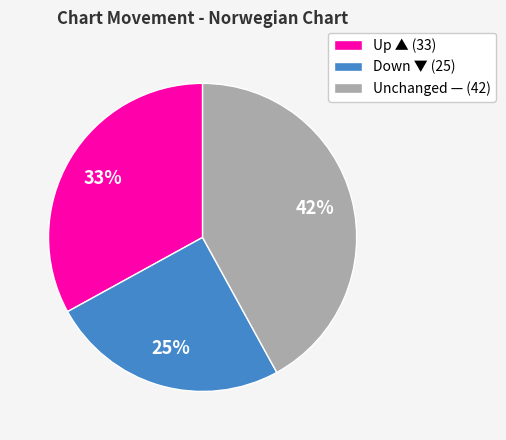

To the nearest percent, what portion does Down ▼ (25) represent?

25%